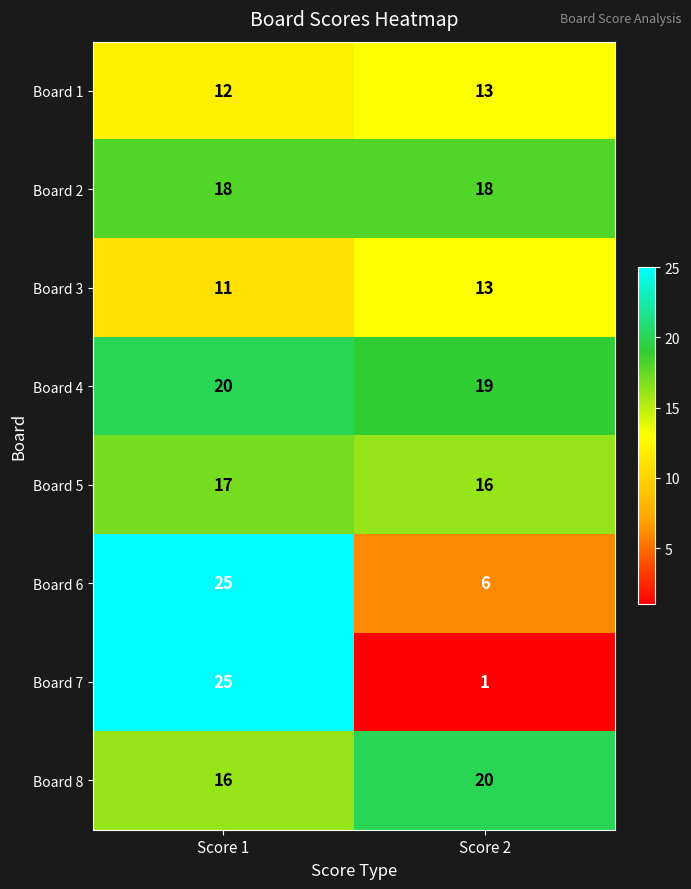

List the labels in order of Board 6 value, largest first.

Score 1, Score 2